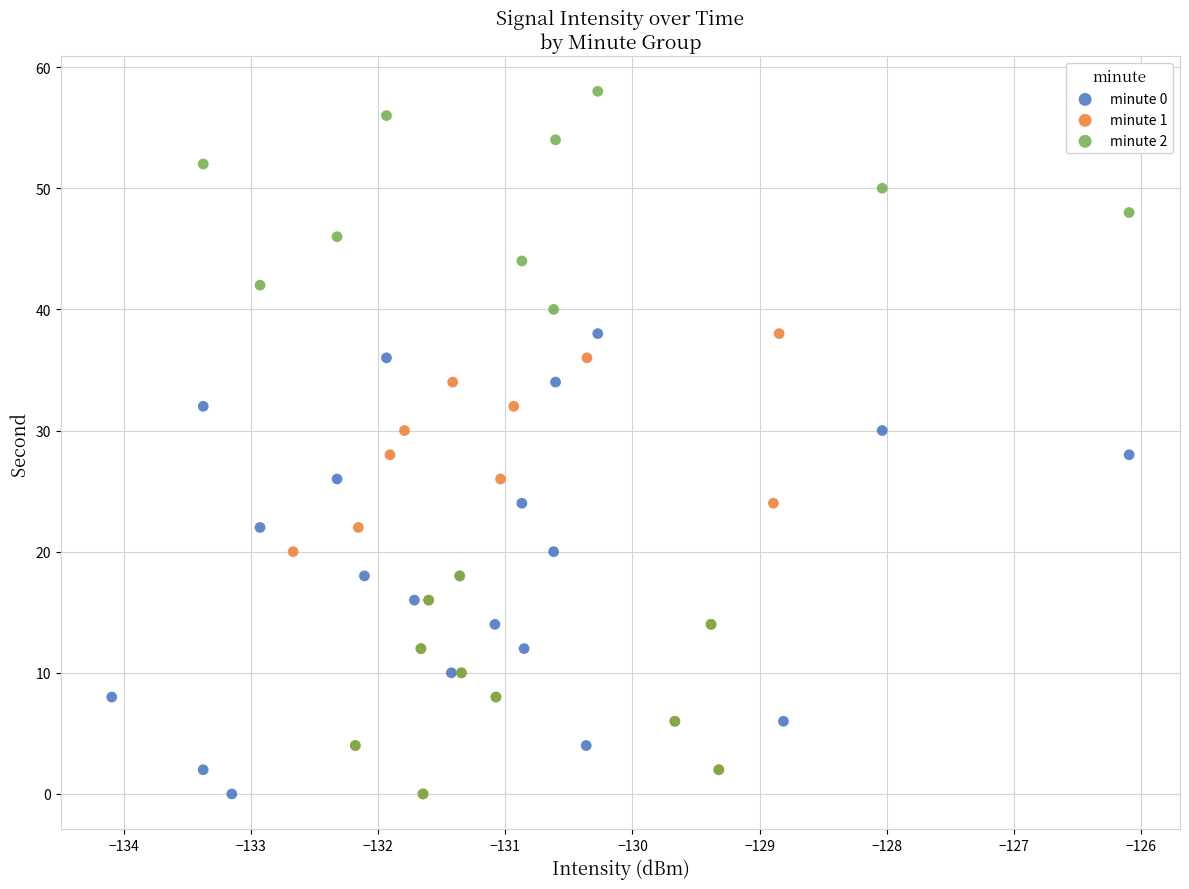

Which series contains the highest Y value?

minute 2